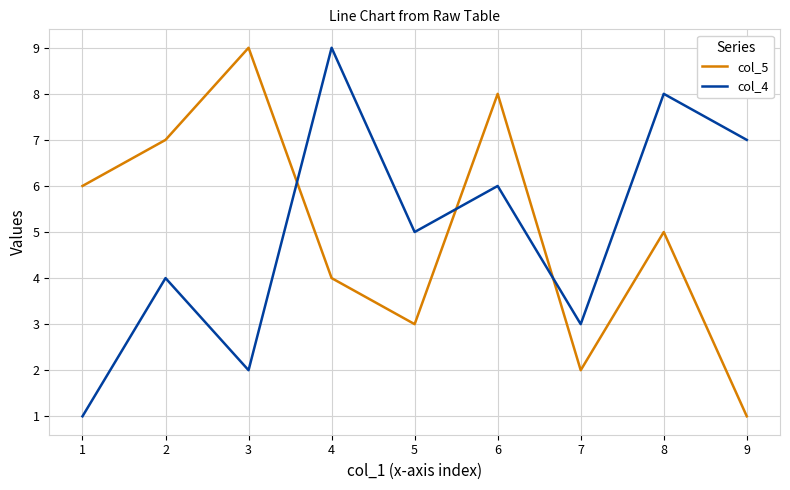

At which category does col_4 reach its first local peak?

2